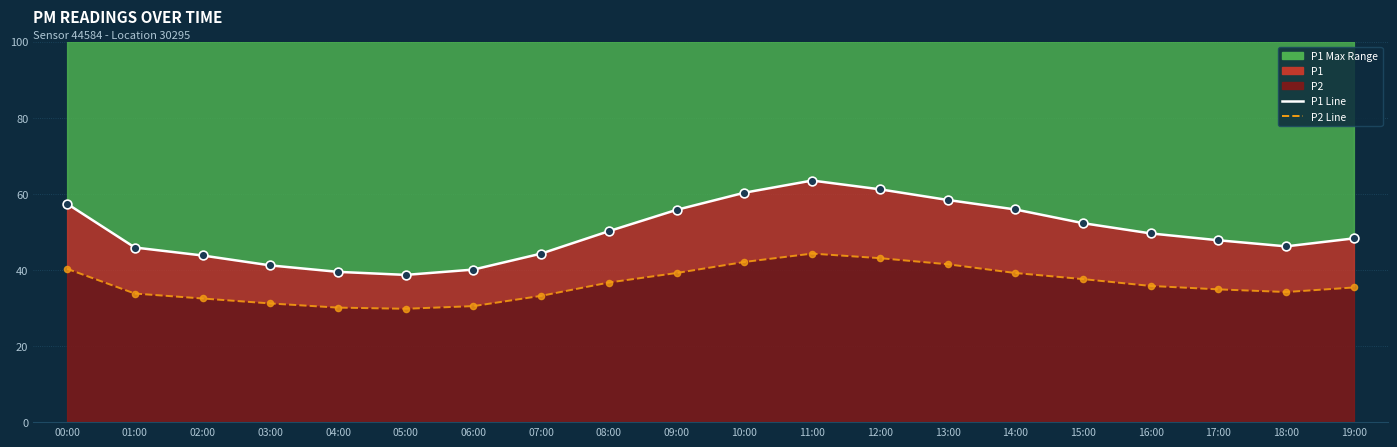

At how many categories does at least one series exceed 62?

1